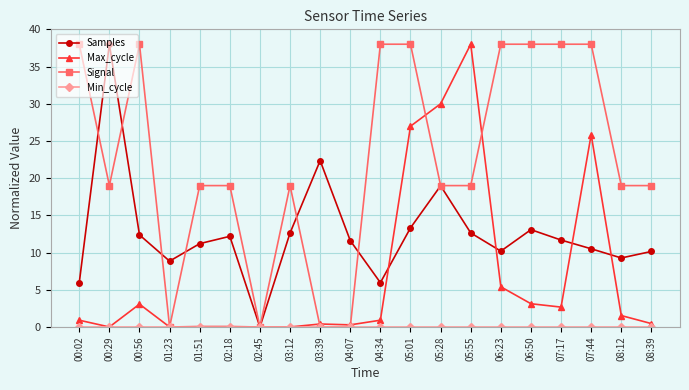

Where is the first local maximum for Samples?

00:29